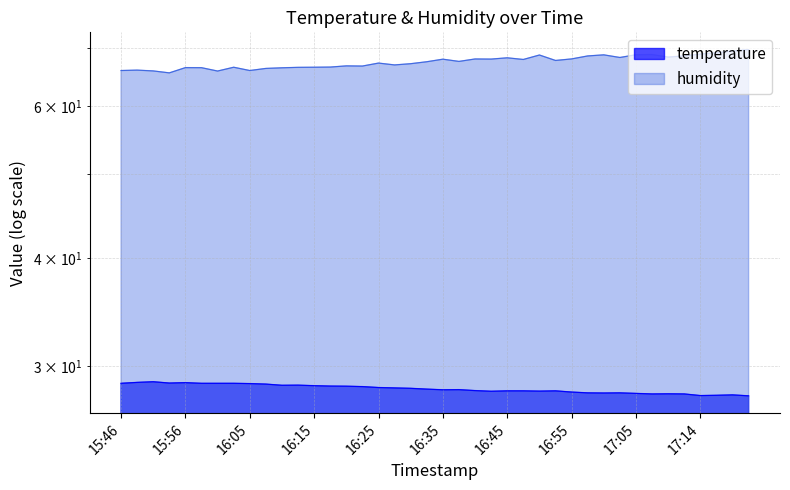

True or false: humidity has a value of 66.5 at 16:03.

True